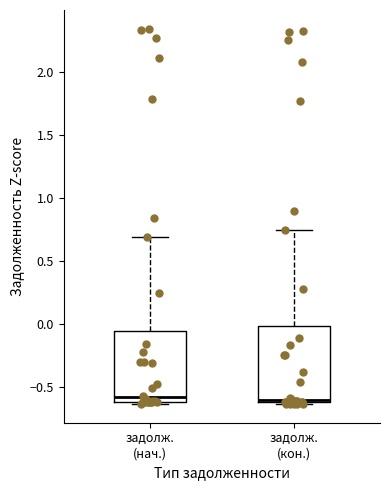

Reading left to right, read every box against the y-axis: the position of its median line, the range the box covers, and the ends of its whiskers. The values are not printed on the chart, so give them approximately, as read against the axis.

задолж. (нач.): median -0.60 (just above the box's lower edge), box -0.60 to -0.05, whiskers -0.65 to 0.70
задолж. (кон.): median -0.60, box -0.60 to 0.00, whiskers -0.65 to 0.75